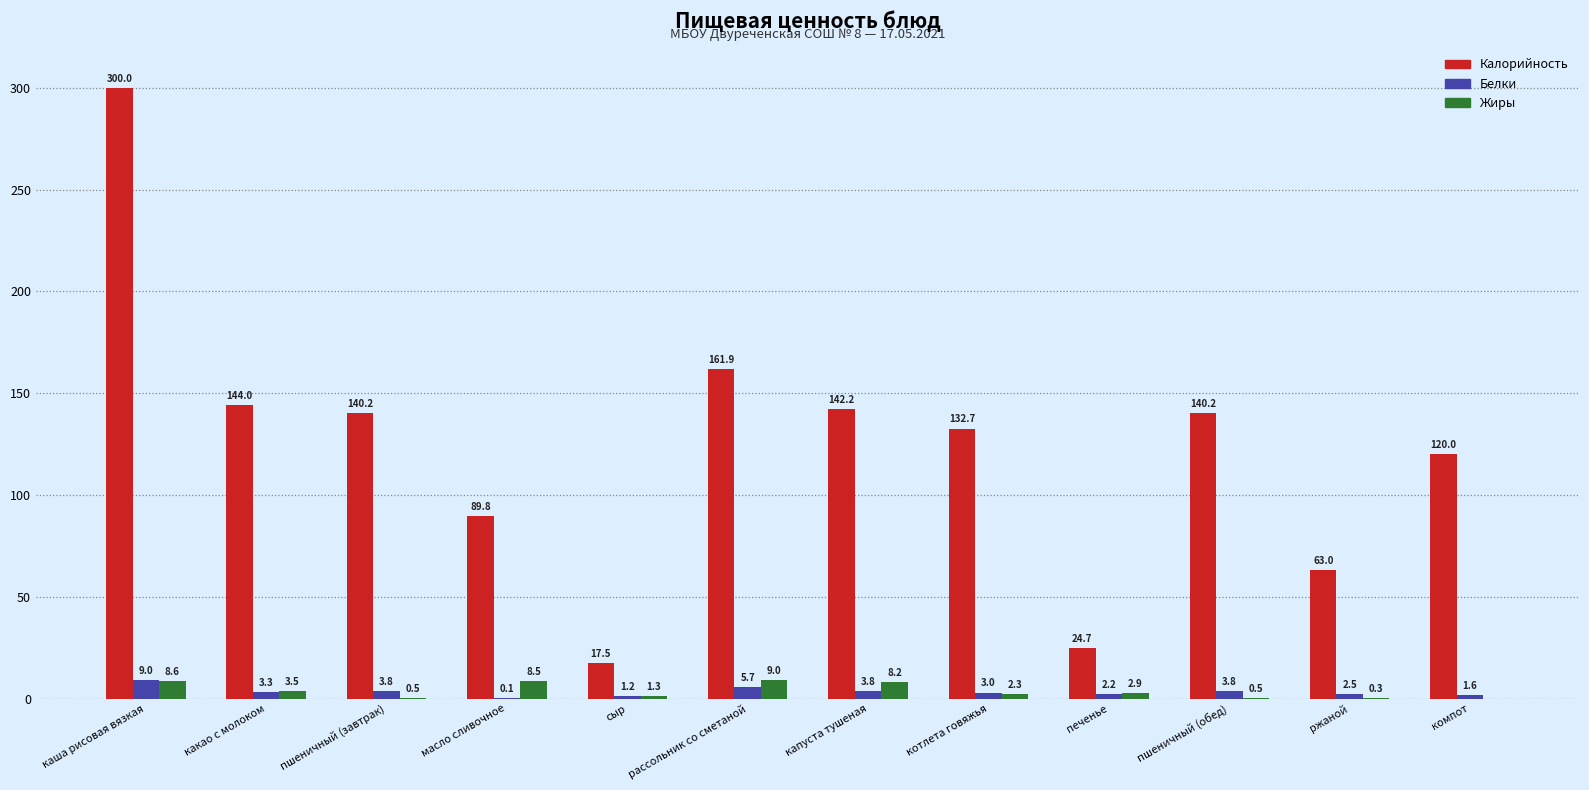

Between масло сливочное and котлета говяжья, which series saw the biggest shift?

Калорийность